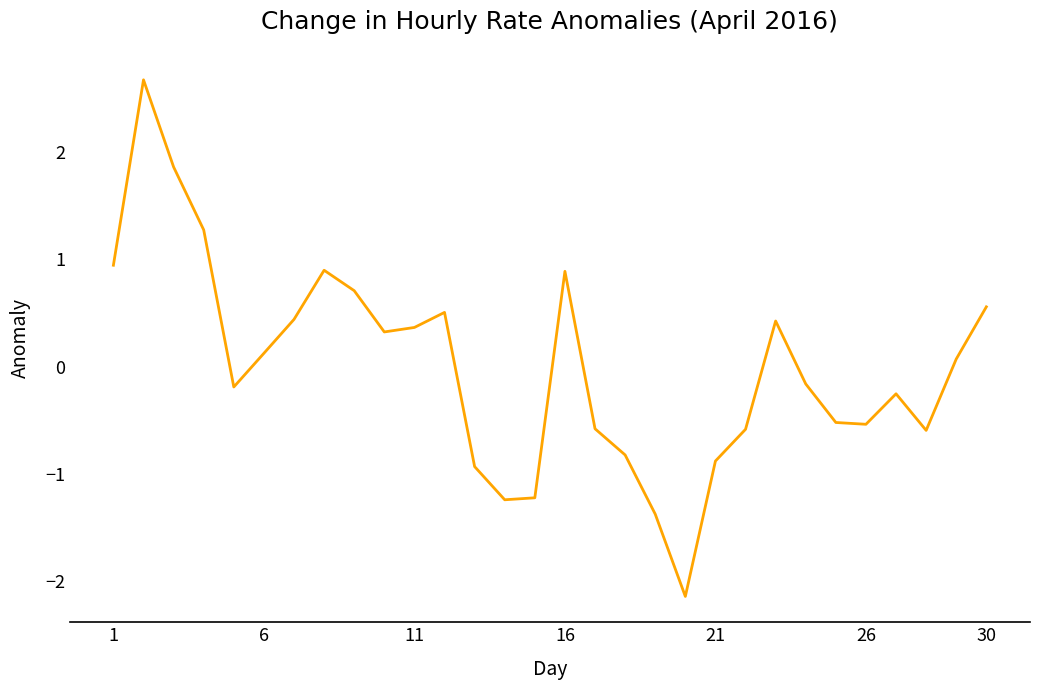

What is the minimum value shown in the chart?

-2.1